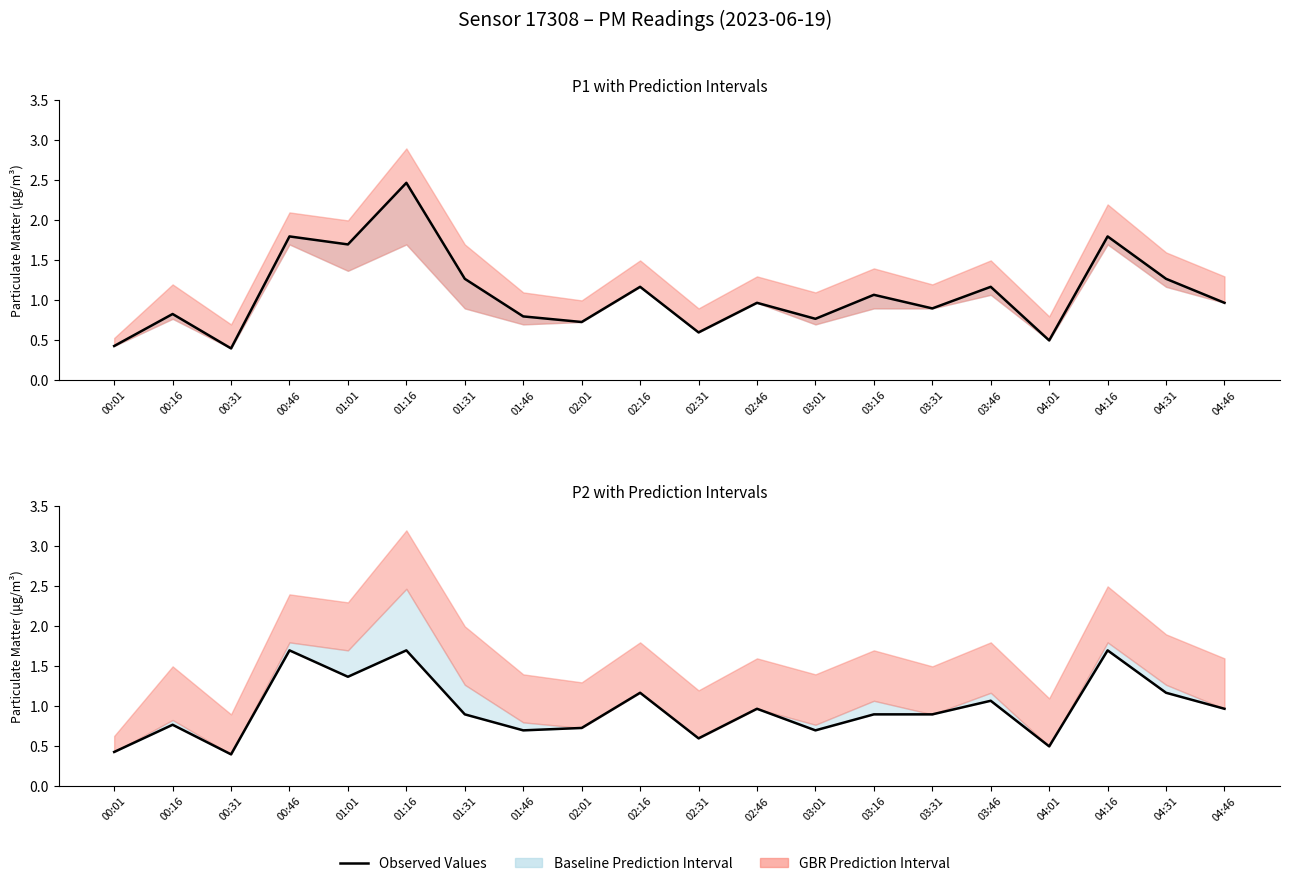

What is the sum of the values at 03:46 and 00:31?

1.5